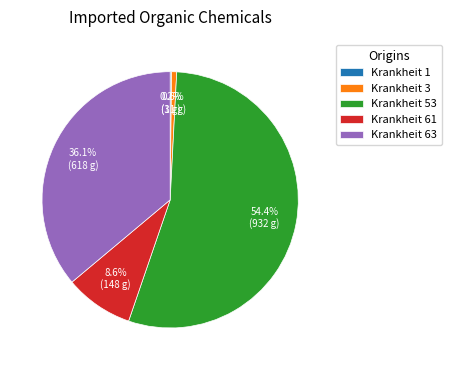

Which category accounts for the majority?

Krankheit 53